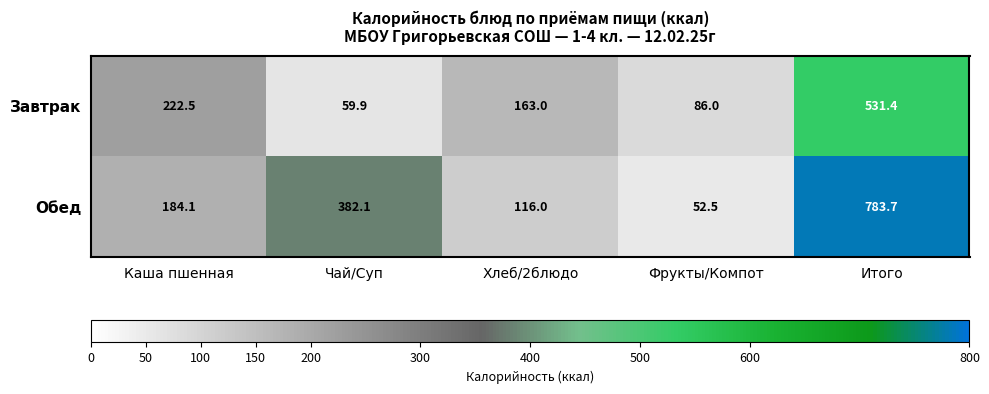

What is the greatest value displayed?

783.7